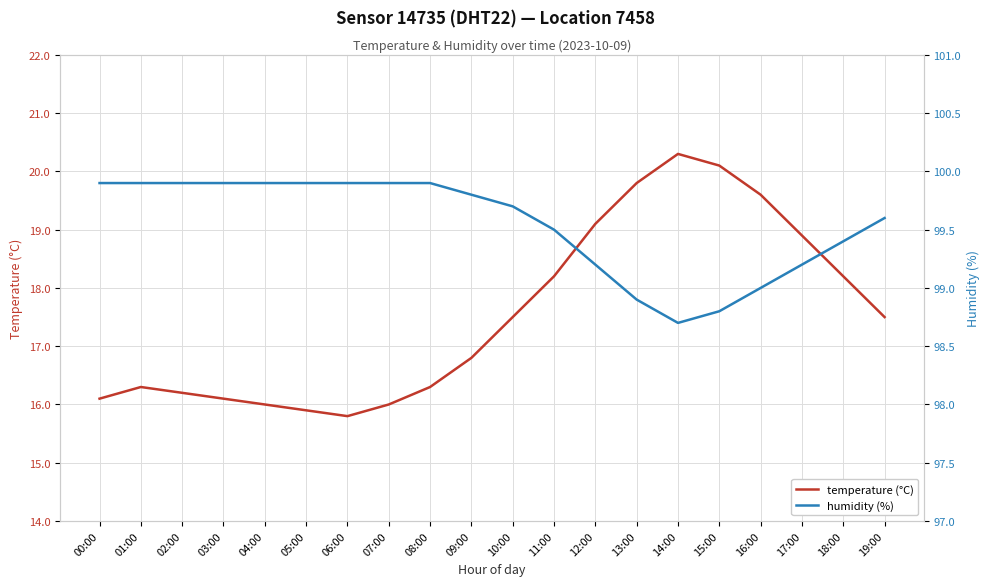

True or false: temperature (°C) and humidity (%) cross at least once.

False